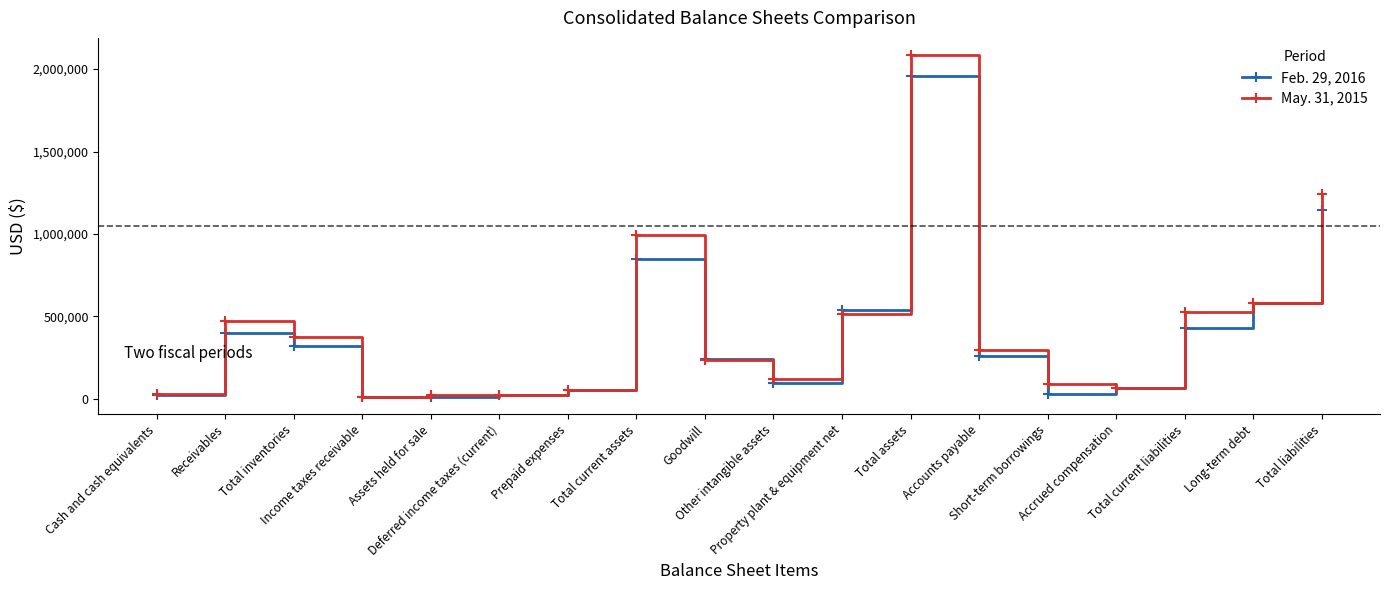

What is the value of the May. 31, 2015 point at the 13th from the left?

294129